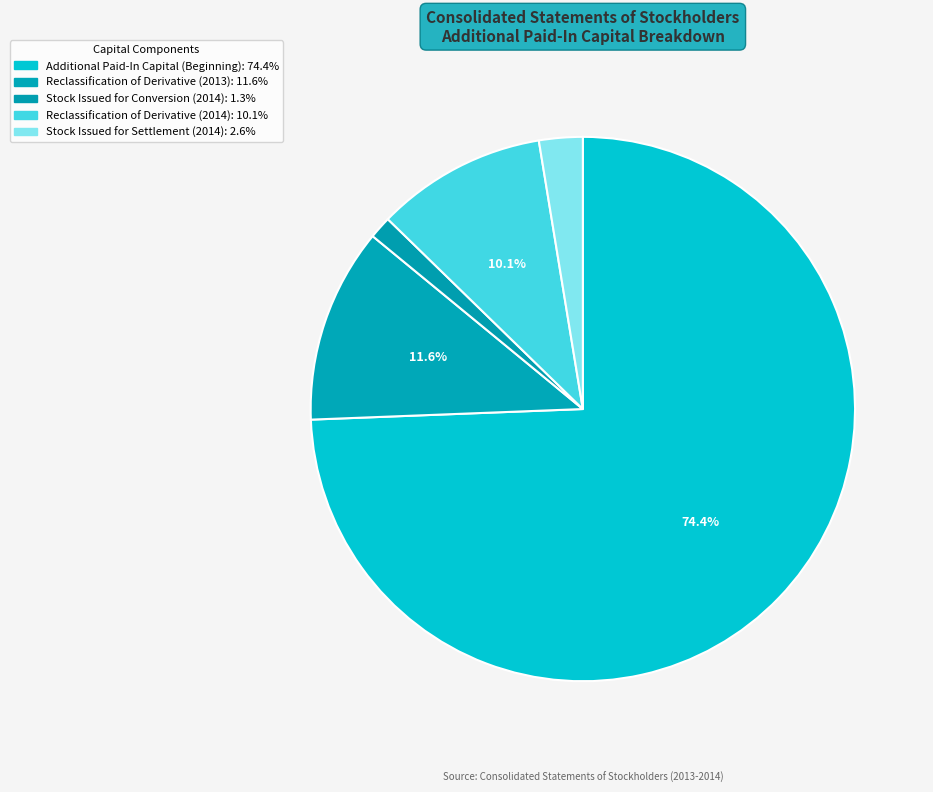

Rank the categories by value from highest to lowest.

Additional Paid-In Capital (Beginning), Reclassification of Derivative (2013), Reclassification of Derivative (2014), Stock Issued for Settlement (2014), Stock Issued for Conversion (2014)